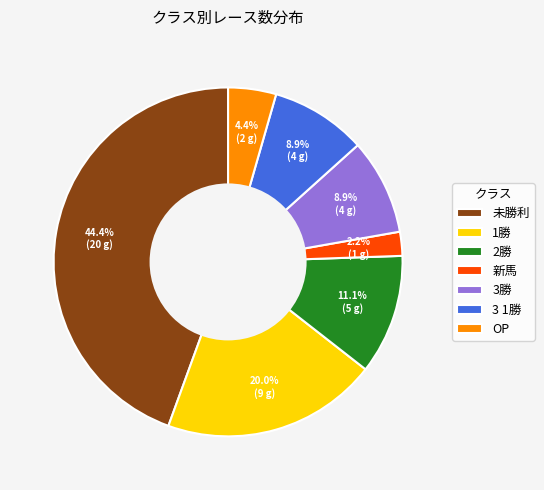

True or false: 2勝 accounts for 4% of the total.

False